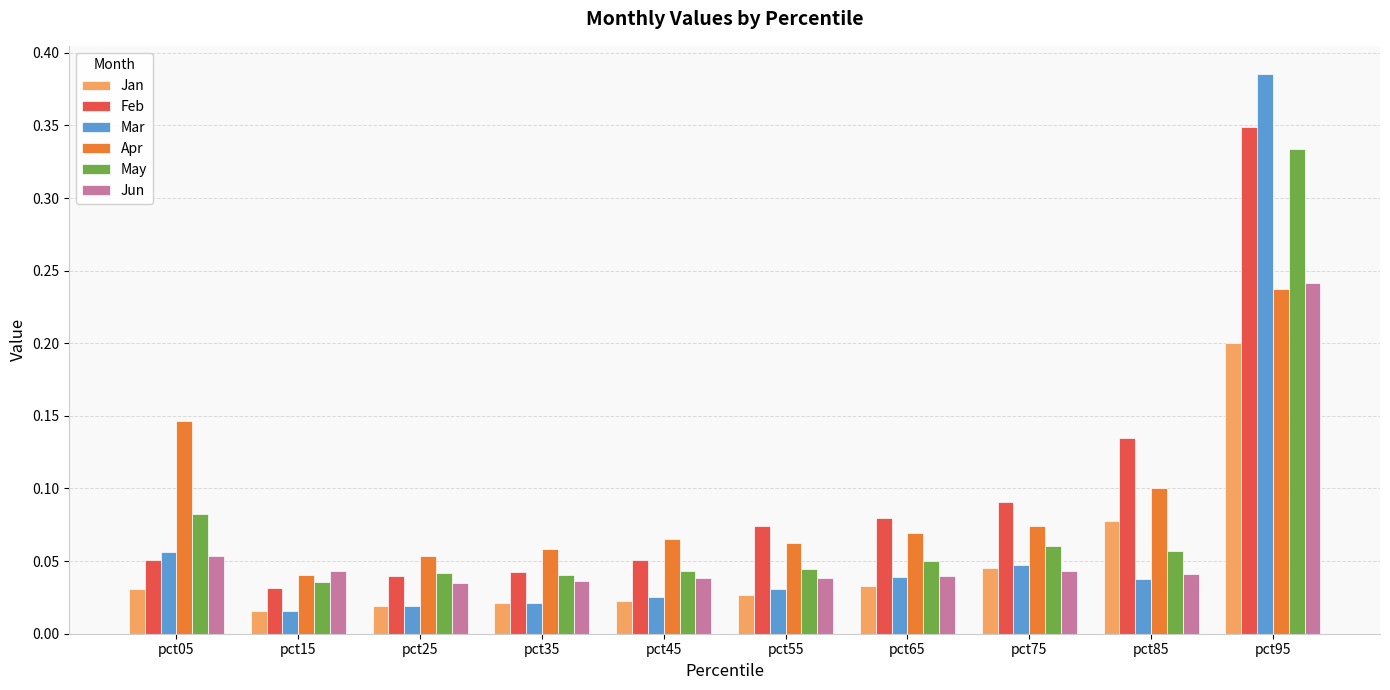

True or false: Feb has a value of 0.1 at pct65.

True